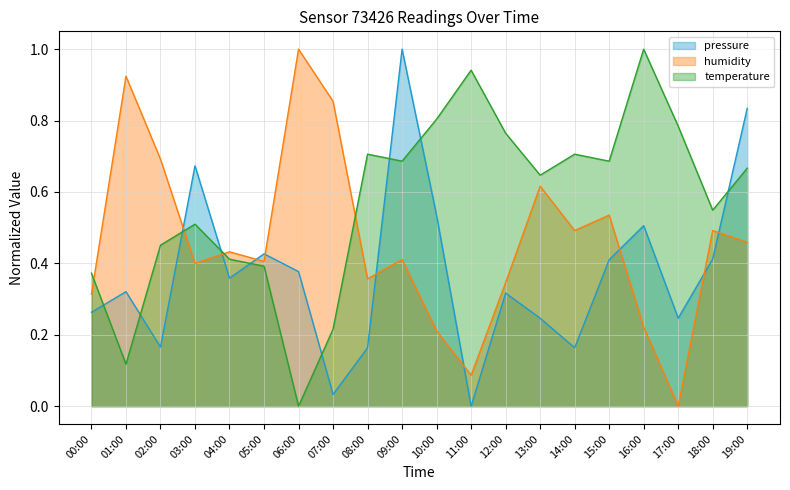

How many lines are shown in the chart?

3